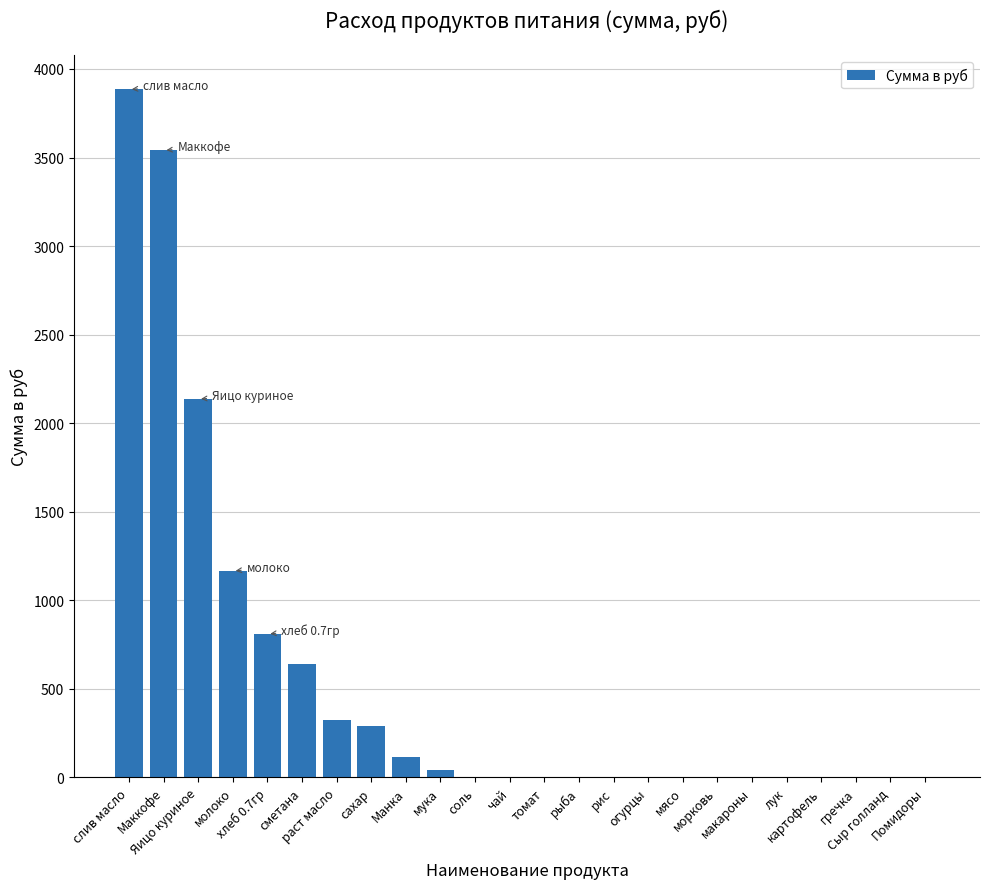

What is the maximum value shown in the chart?

3884.2